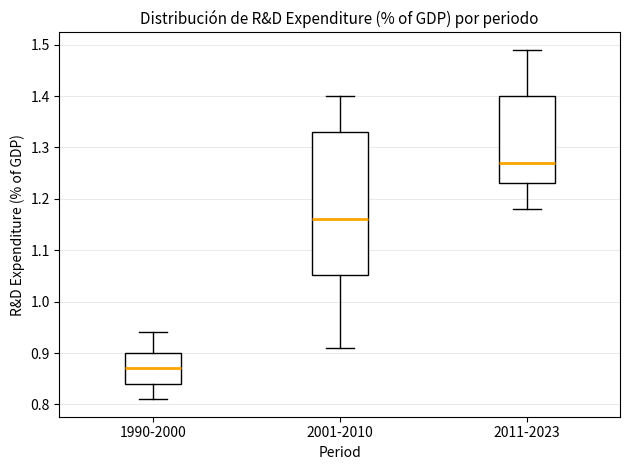

Where is the lower edge of the box for 1990-2000 on the y-axis? The values are not printed on the chart, so give them approximately, as read against the axis.

0.84